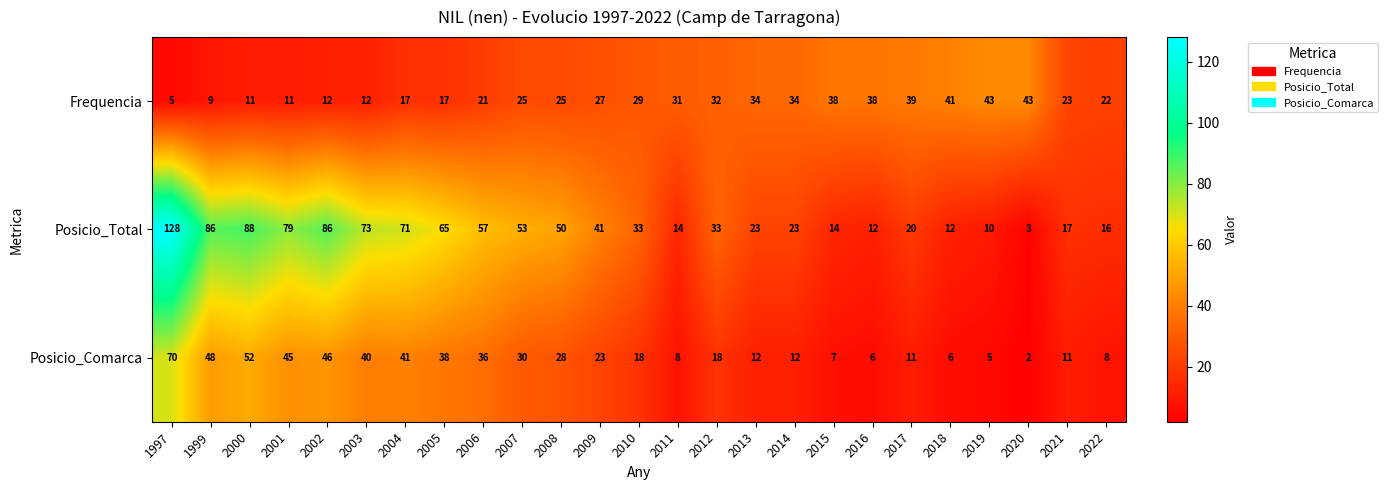

What is the difference between the maximum and minimum values in the Posicio_Total series?

125